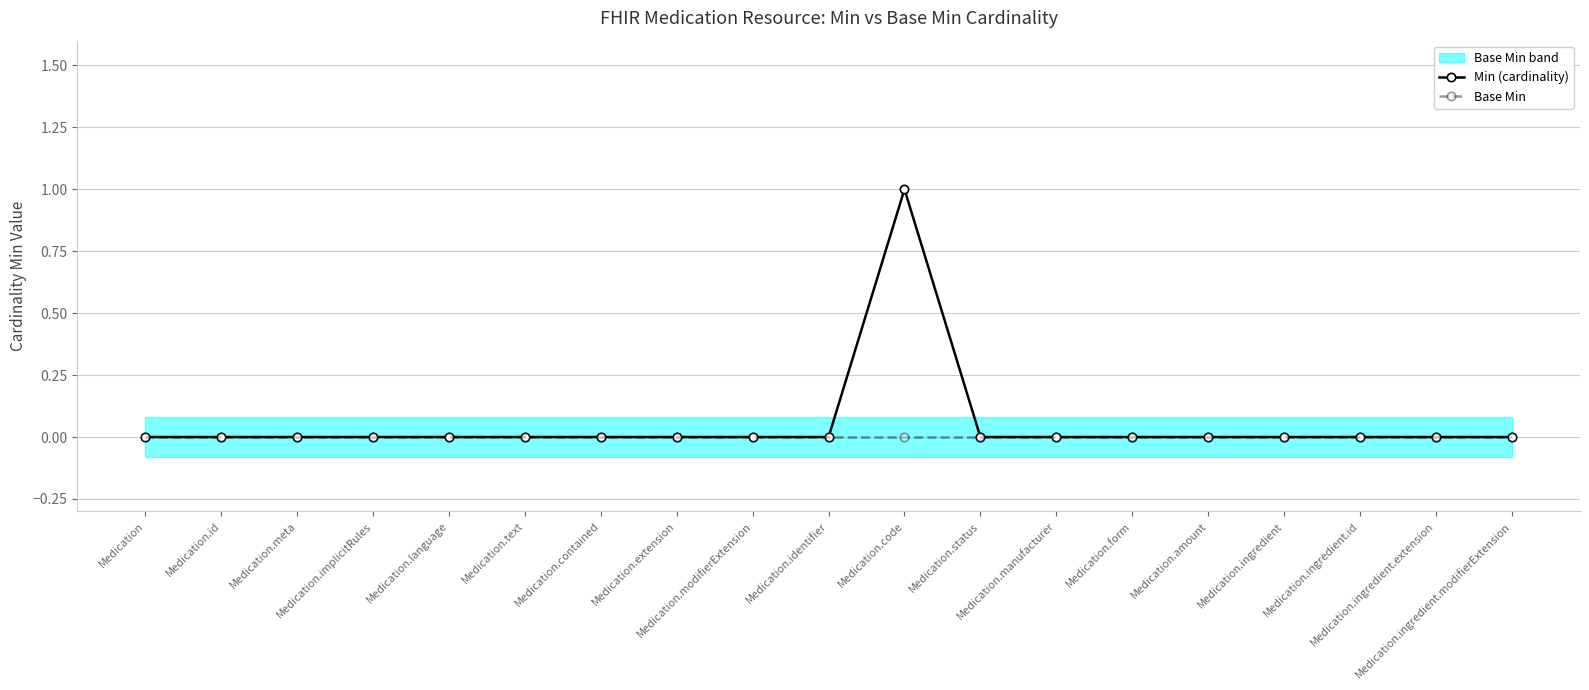

What is the greatest value displayed?

1